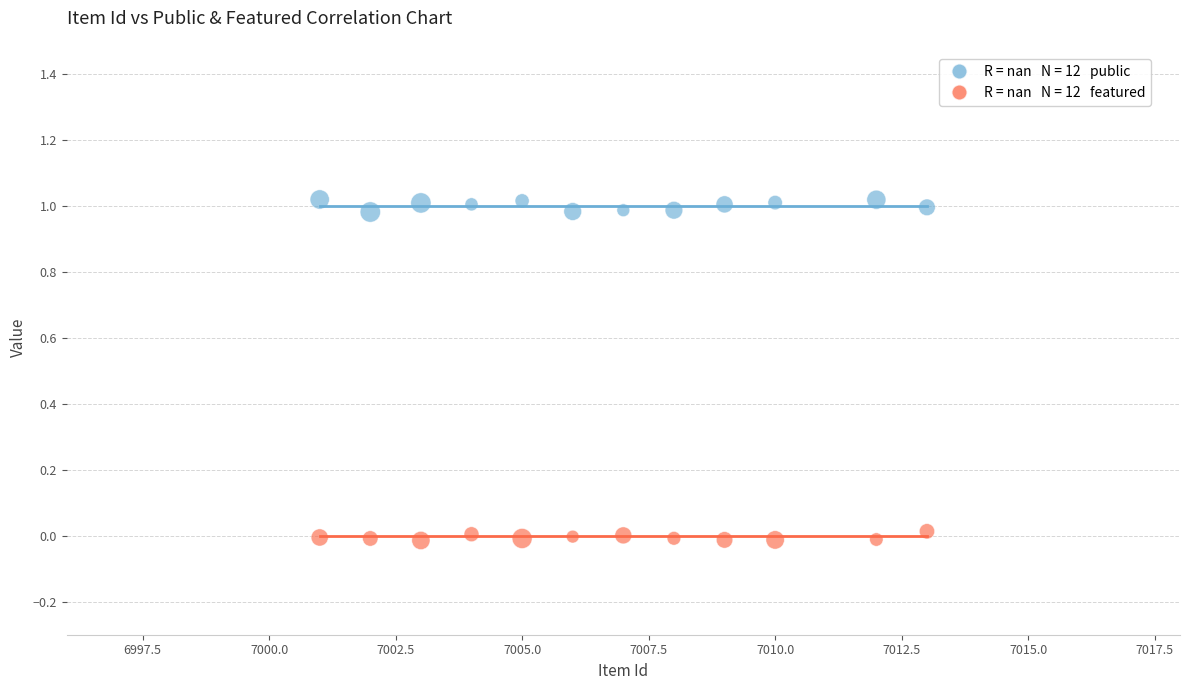

Across all data points, what is the range of X values (max minus min)?

12.0